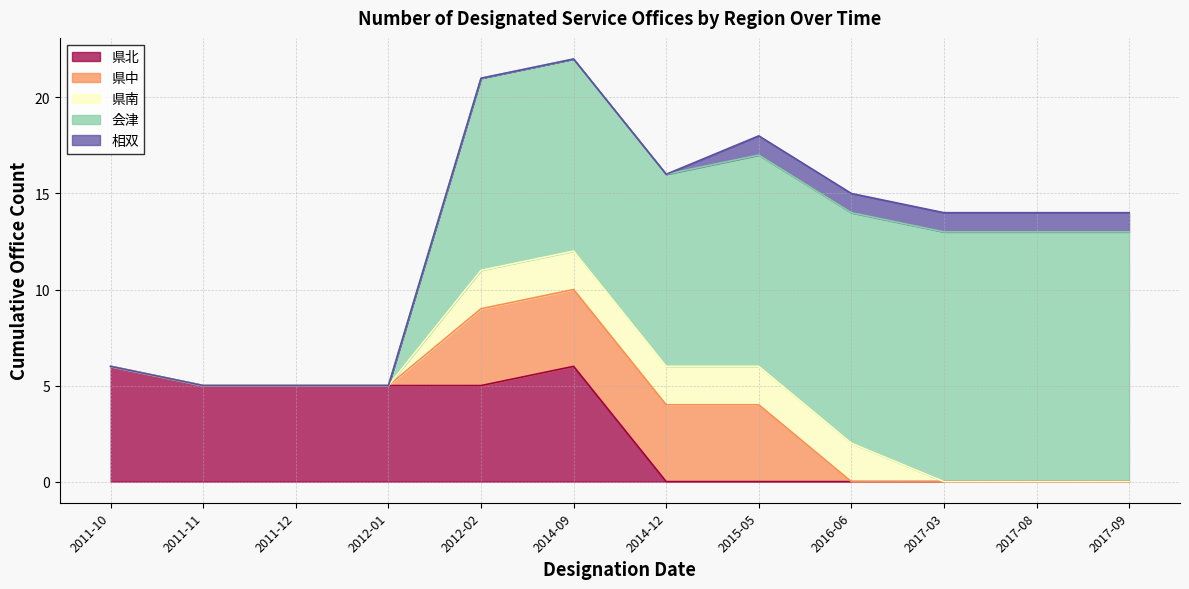

True or false: 県中 has more than 0 points higher than both neighbors.

False